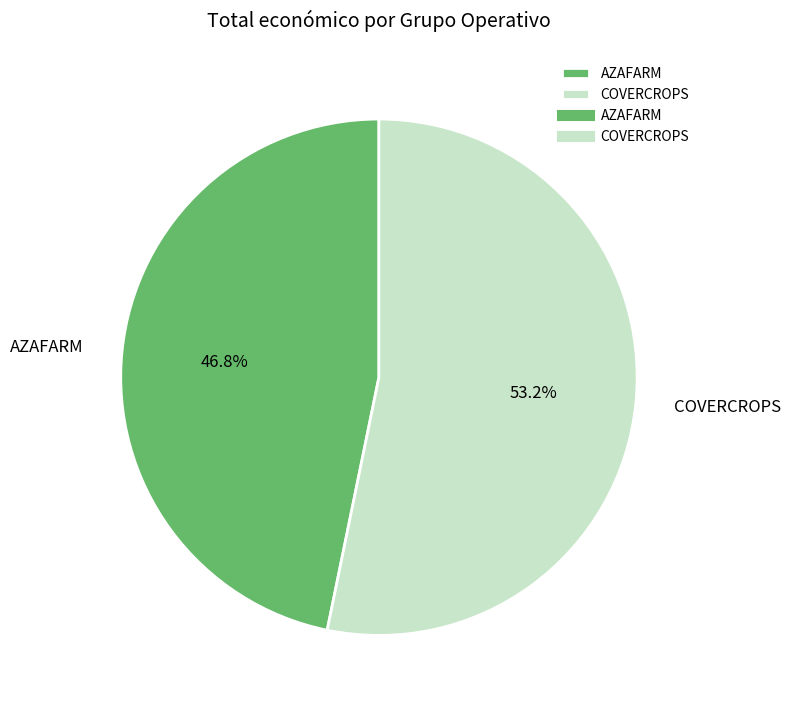

True or false: AZAFARM accounts for 47% of the total.

True